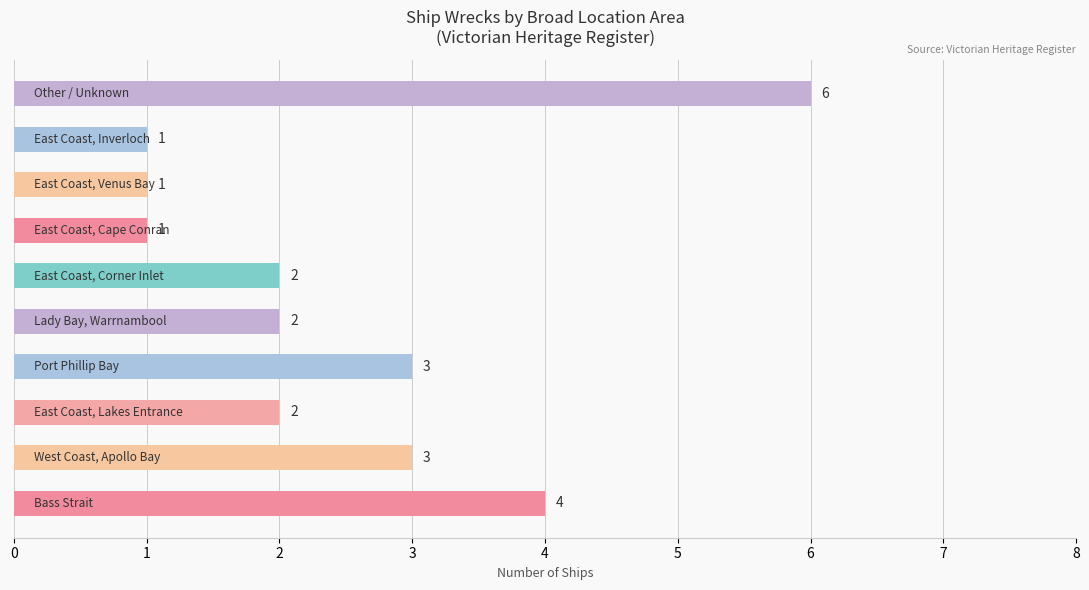

Reading top to bottom, transcribe all the data shown in this chart.

6	1	1	1	2	2	3	2	3	4